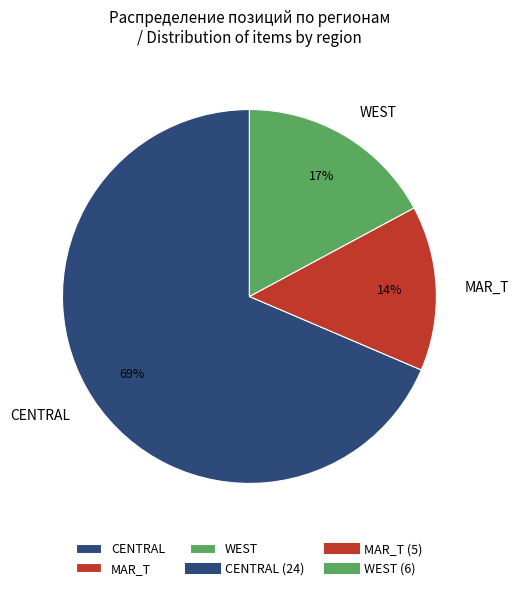

What is the largest slice in the pie chart?

CENTRAL